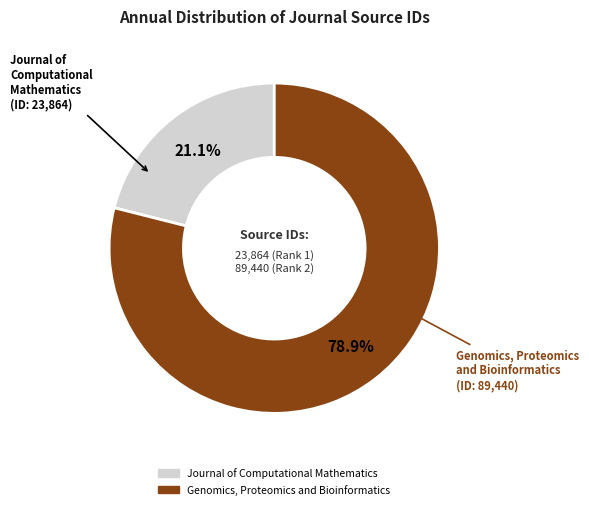

Combined, what portion of the pie is Genomics, Proteomics and Bioinformatics and Journal of Computational Mathematics?

100.0%